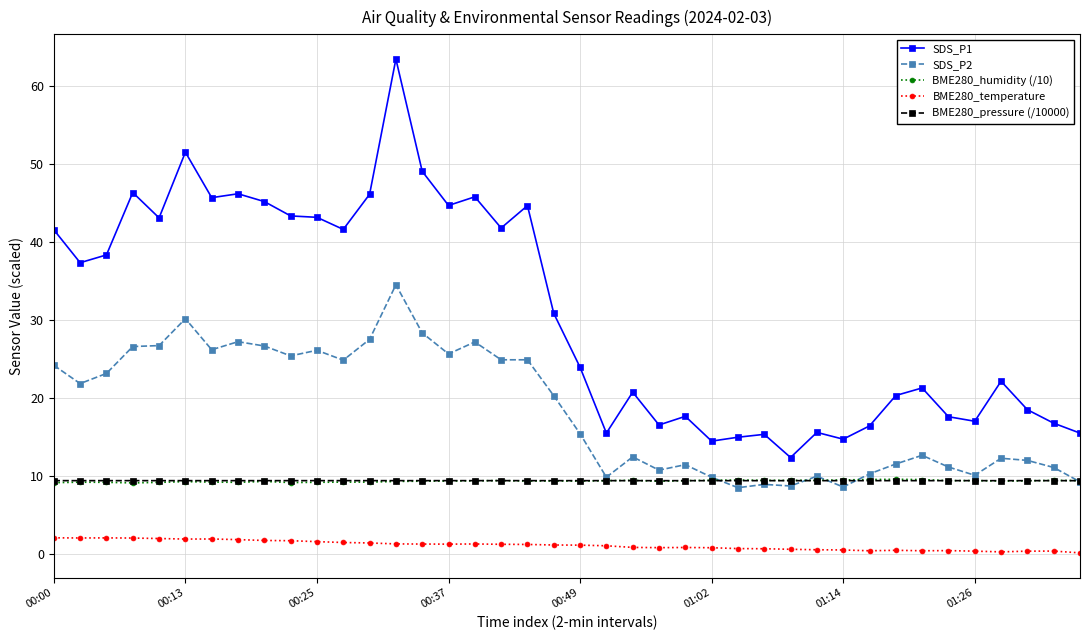

What is the average value of the BME280_temperature series?

1.1